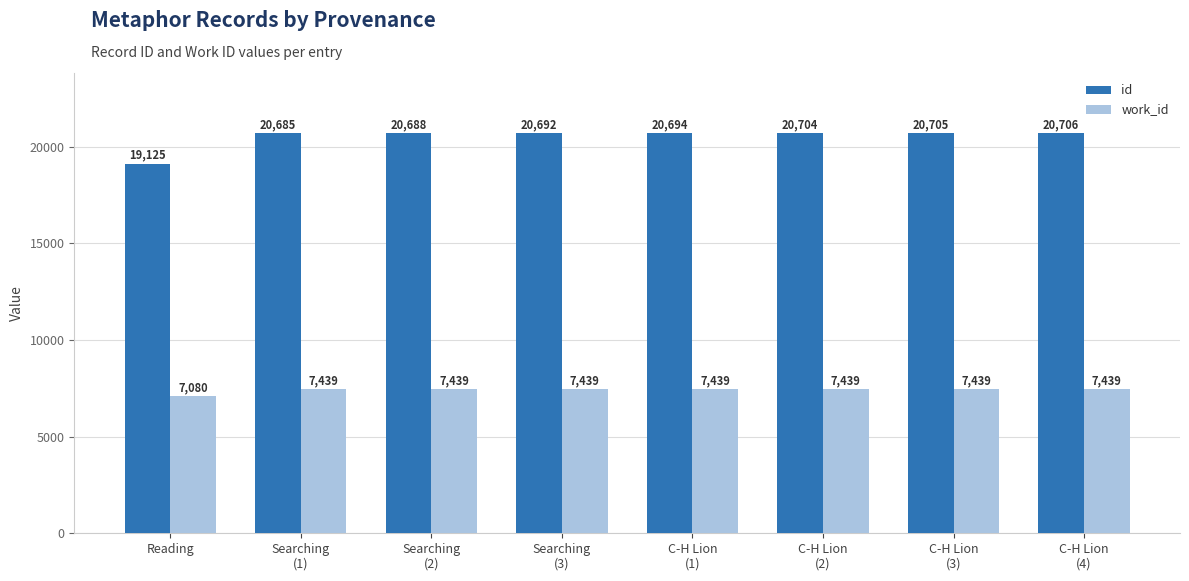

Is the value of id at Searching
(2) greater than the value of work_id at Searching
(1)?

Yes